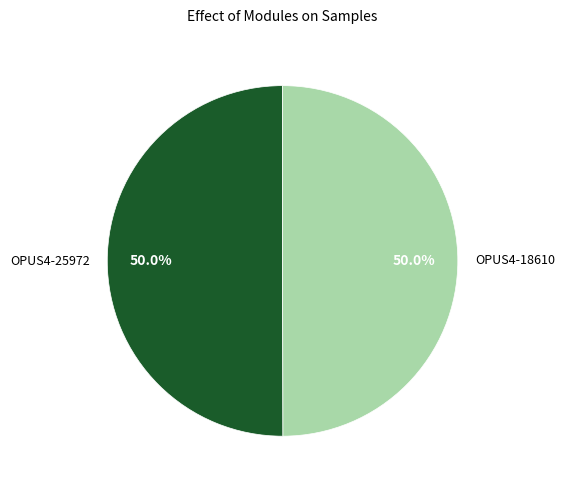

Approximately how many times larger is the value at OPUS4-18610 compared to OPUS4-25972?

1.0